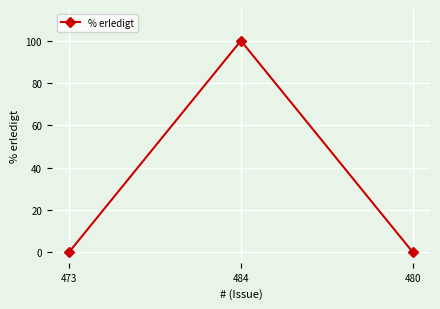

What is the difference between the values at 480 and 484?

100